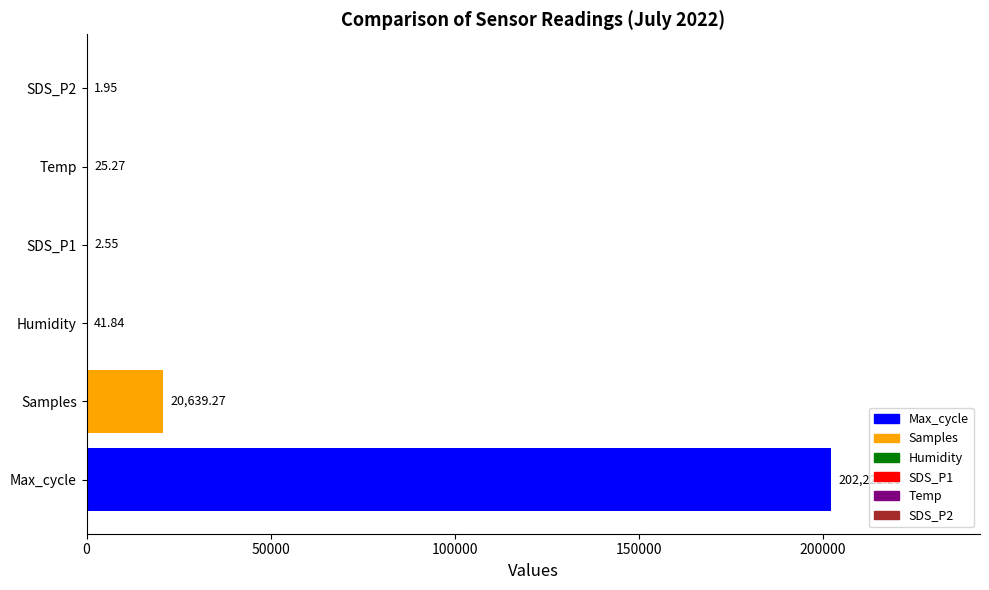

Where is the data nearest to the value 101112?

Samples